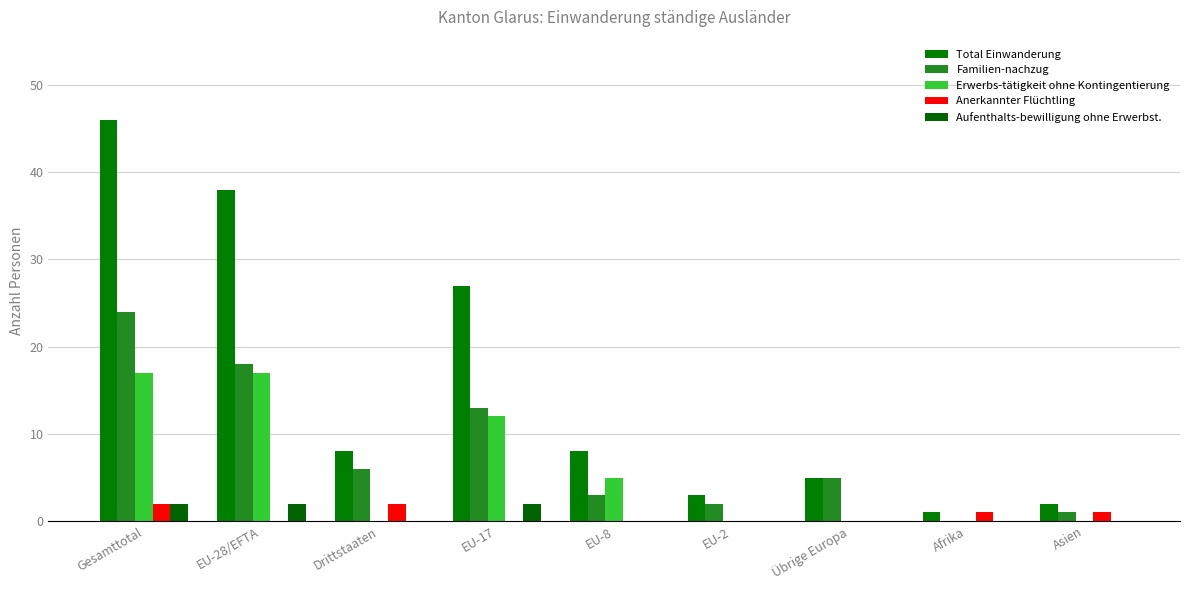

Reading right to left, what are all the values shown in this chart?

Total Einwanderung: 2	1	5	3	8	27	8	38	46
Familien-nachzug: 1	0	5	2	3	13	6	18	24
Erwerbs-tätigkeit ohne Kontingentierung: 0	0	0	0	5	12	0	17	17
Anerkannter Flüchtling: 1	1	0	0	0	0	2	0	2
Aufenthalts-bewilligung ohne Erwerbst.: 0	0	0	0	0	2	0	2	2